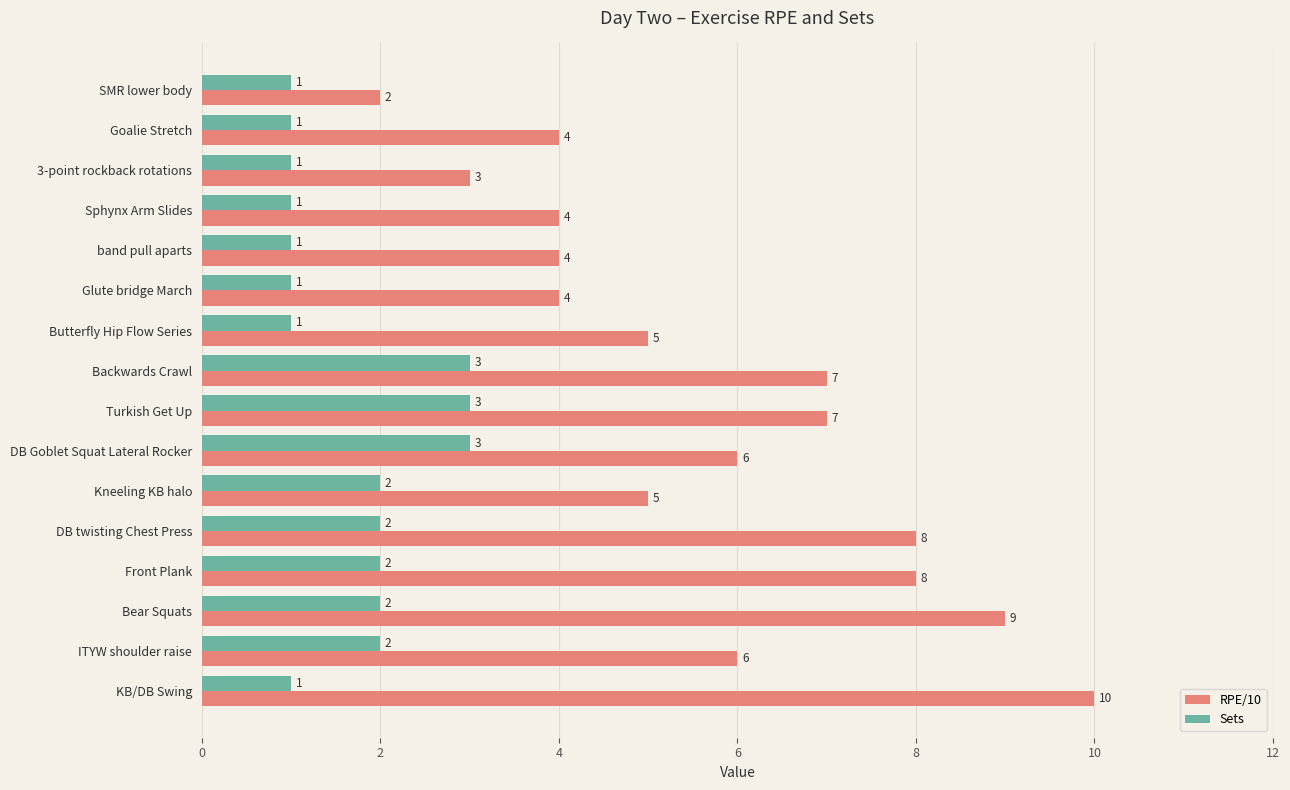

What is the total value across all series at Butterfly Hip Flow Series?

6